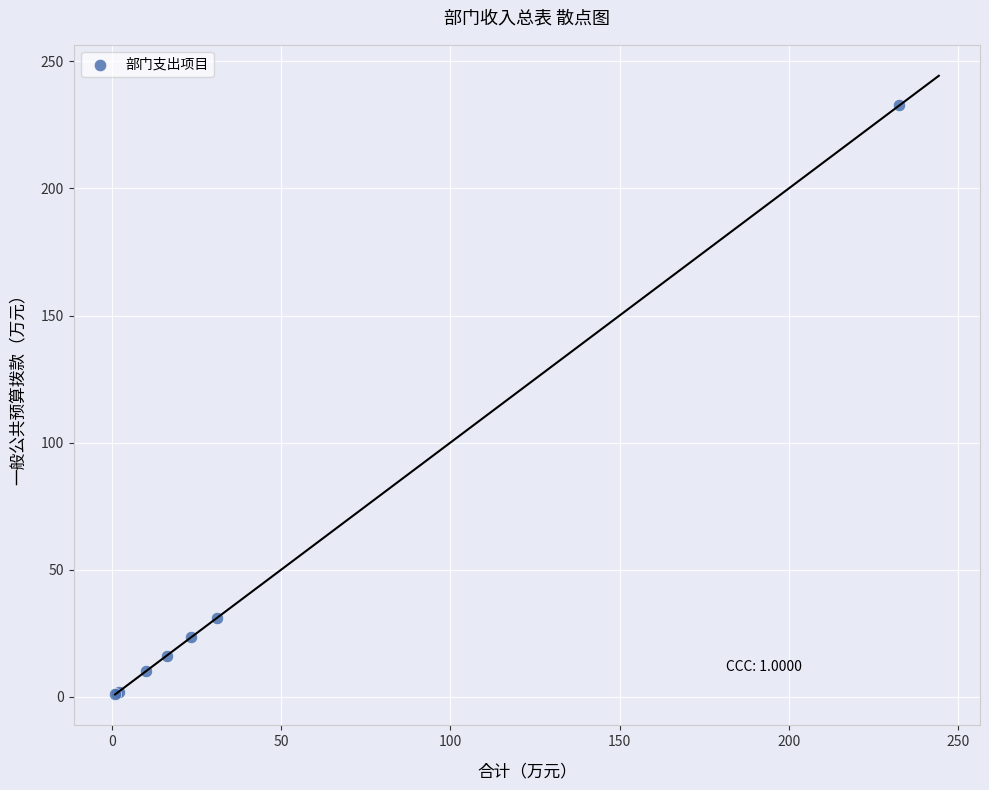

What Y value in the scatter plot is closest to 116?

31.1